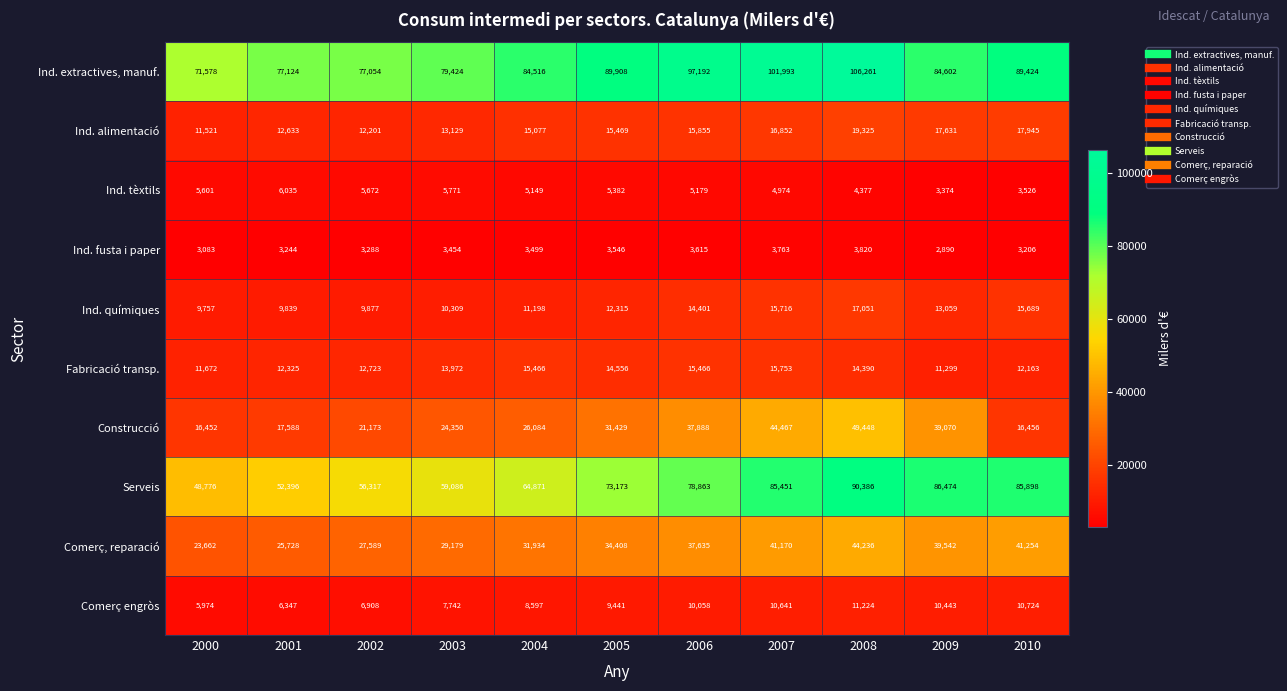

At how many categories does at least one series exceed 53482?

11